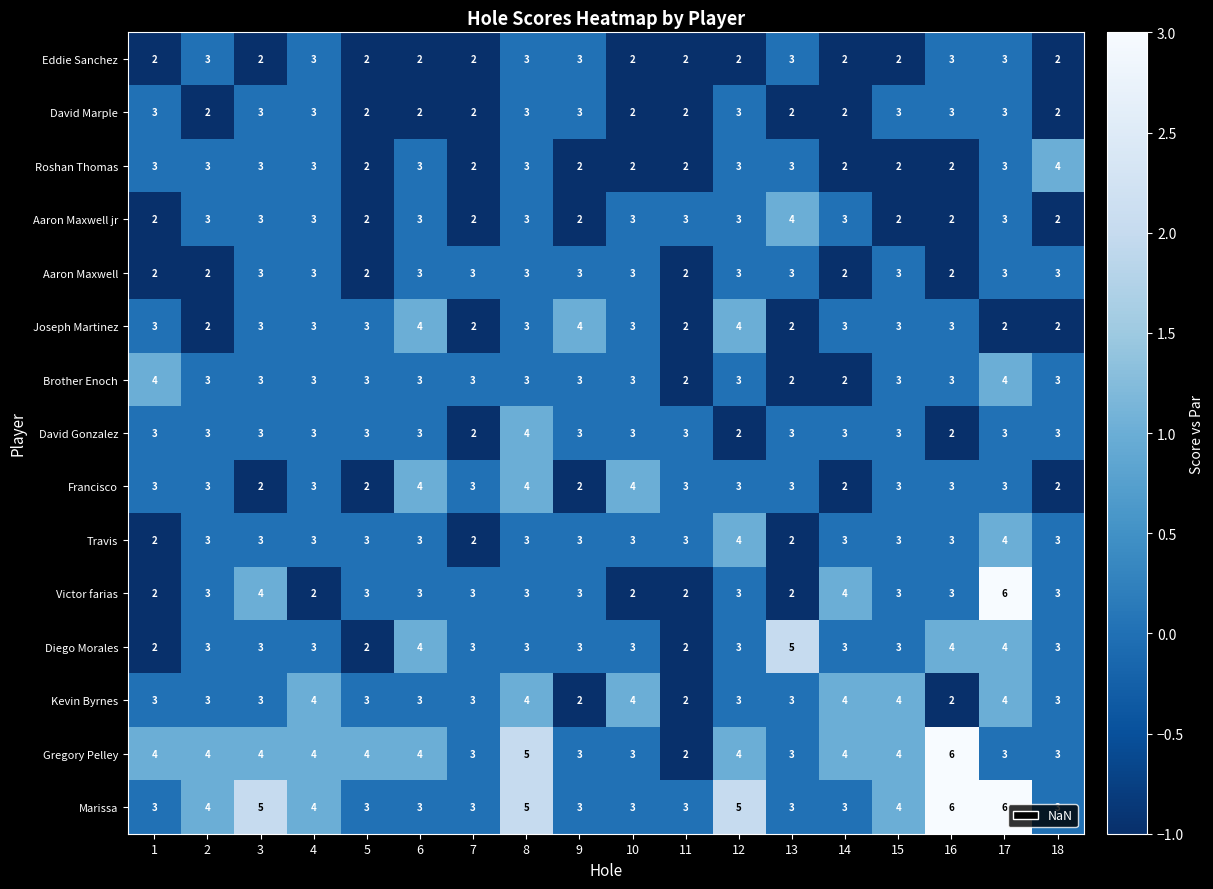

The value of Roshan Thomas at 4 is 1. True or false?

False